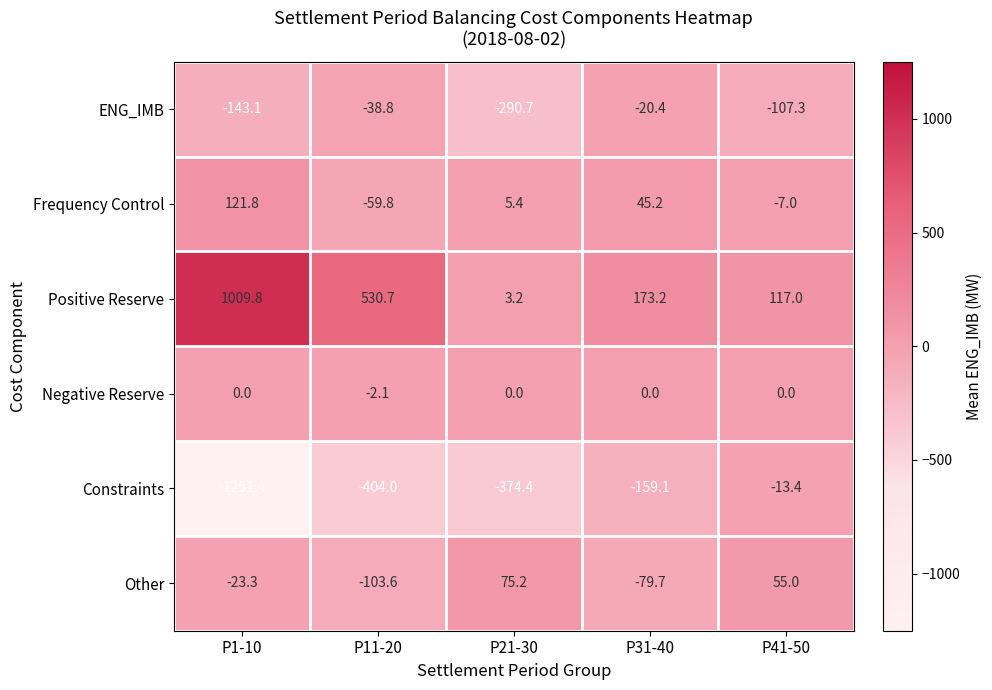

Reading left to right, what are all the values shown in this chart?

ENG_IMB: -143.1	-38.8	-290.7	-20.4	-107.3
Frequency Control: 121.8	-59.8	5.4	45.2	-7.0
Positive Reserve: 1009.8	530.7	3.2	173.2	117.0
Negative Reserve: 0.0	-2.1	0.0	0.0	0.0
Constraints: -1251.4	-404.0	-374.4	-159.1	-13.4
Other: -23.3	-103.6	75.2	-79.7	55.0